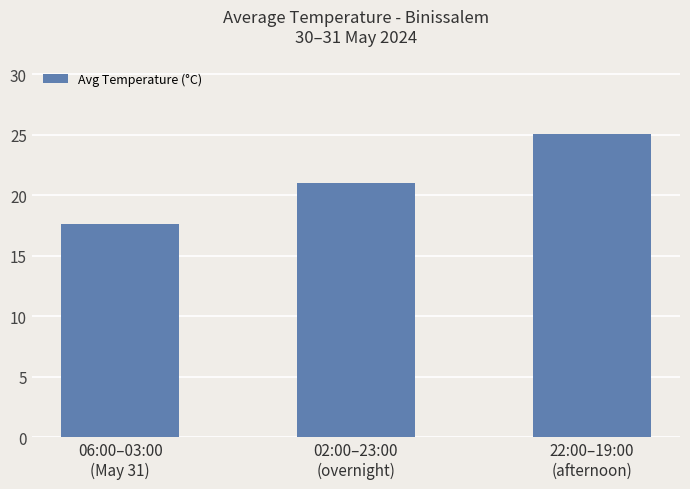

How many categories are shown in the chart?

3